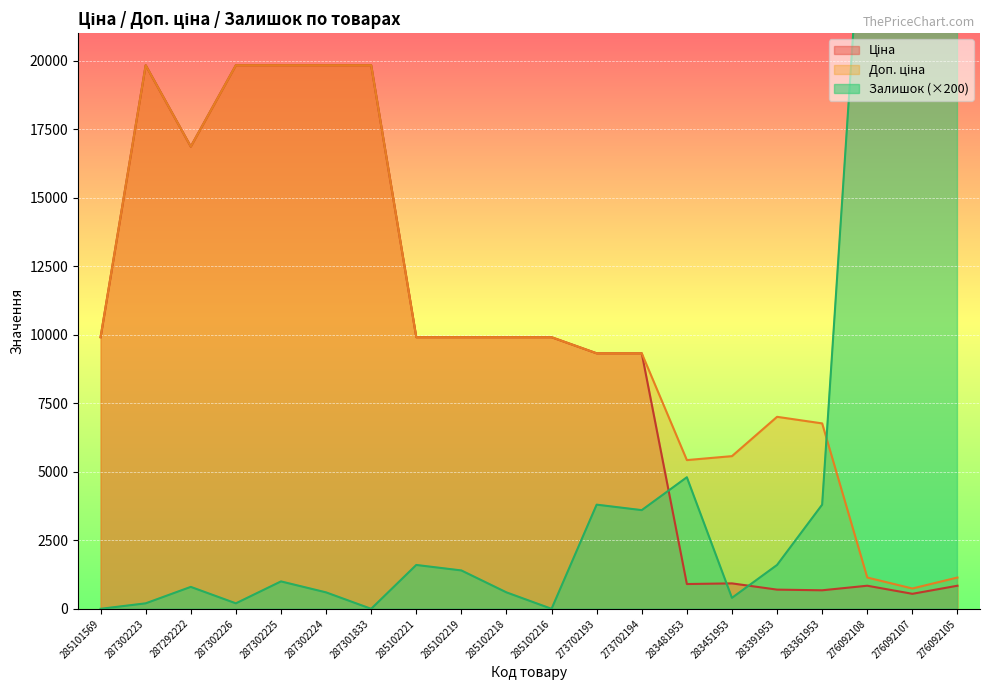

What is the difference between the maximum and minimum values in the Ціна series?

19283.3